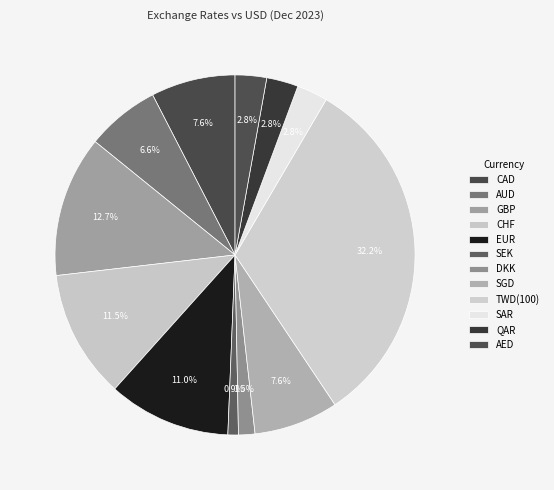

Do EUR and GBP together represent more than half of the pie?

No